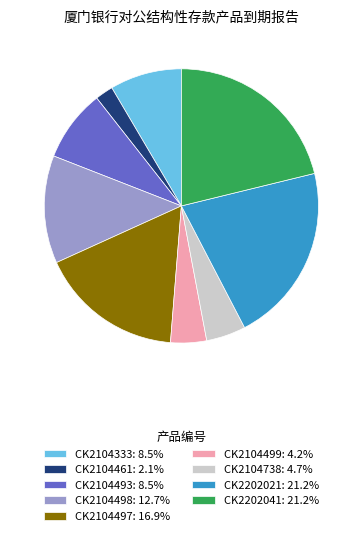

What is the ratio of the value at CK2104493: 8.5% to the value at CK2104499: 4.2%?

2.0